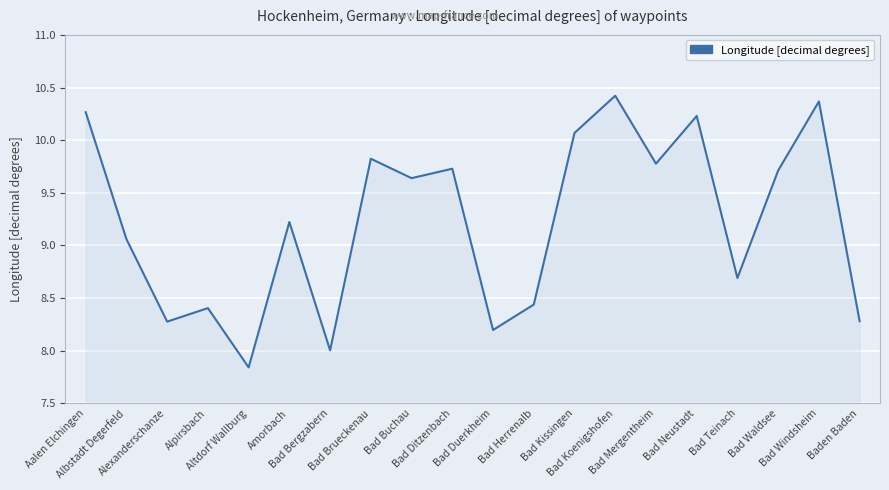

What is the greatest value displayed?

10.4